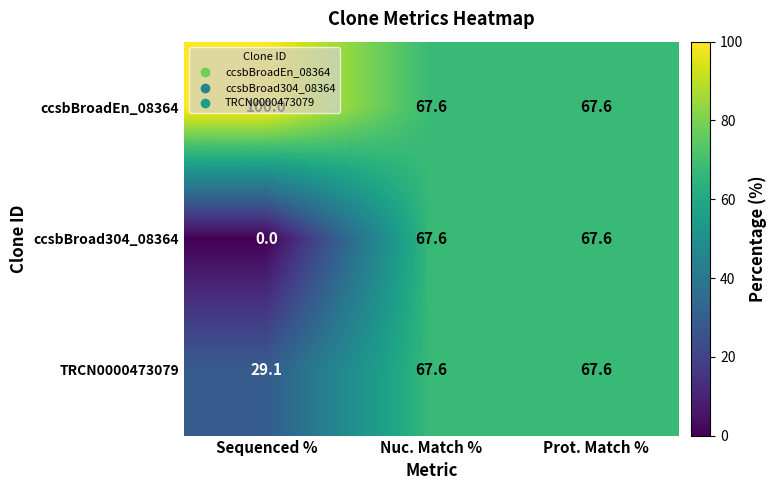

Which series has the largest total across all categories?

ccsbBroadEn_08364